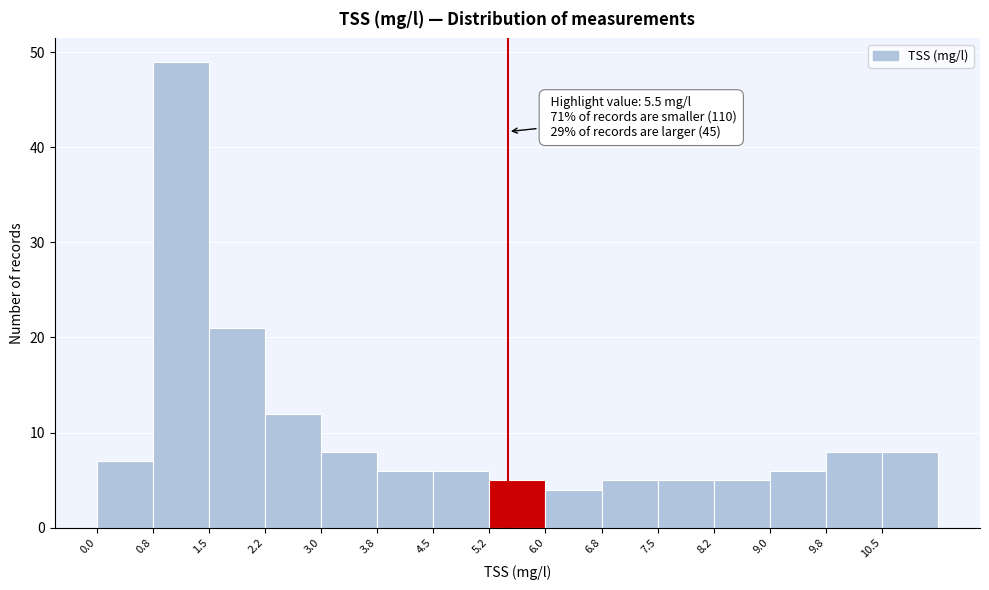

Which range on the x-axis has the tallest bar?

0.75 to 1.50